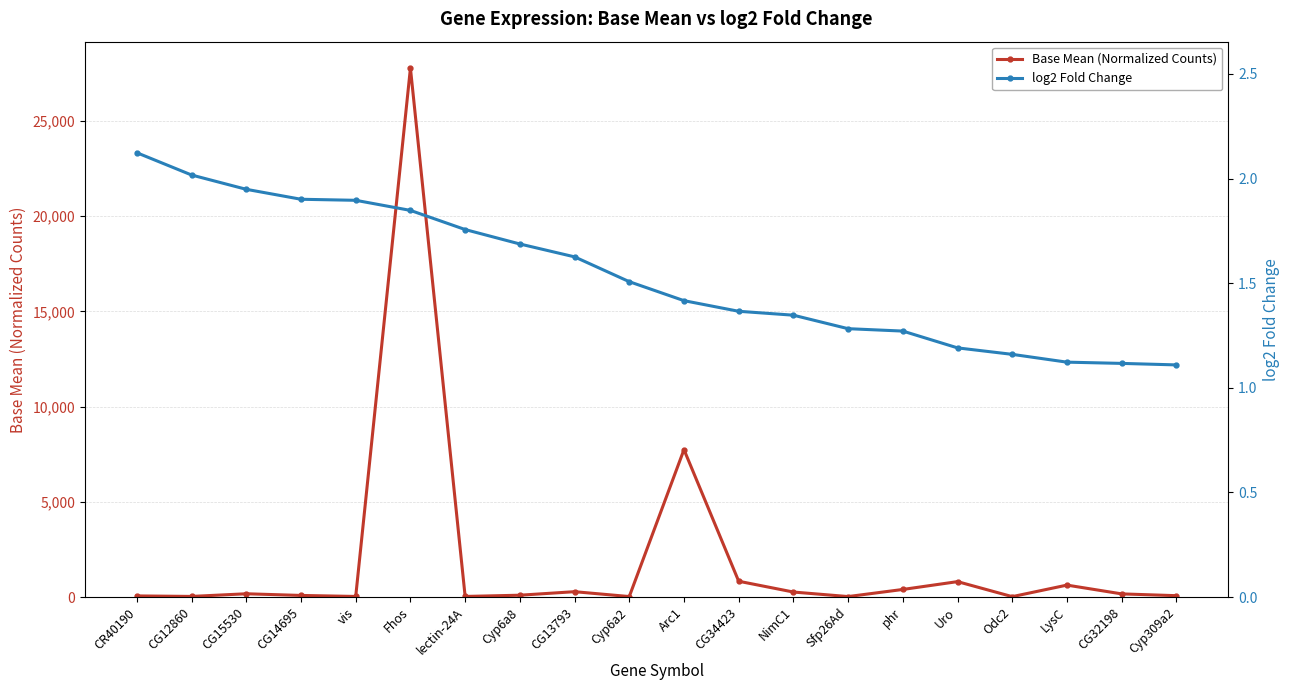

What is the difference between the maximum and second lowest values in the log2 Fold Change series?

1.0